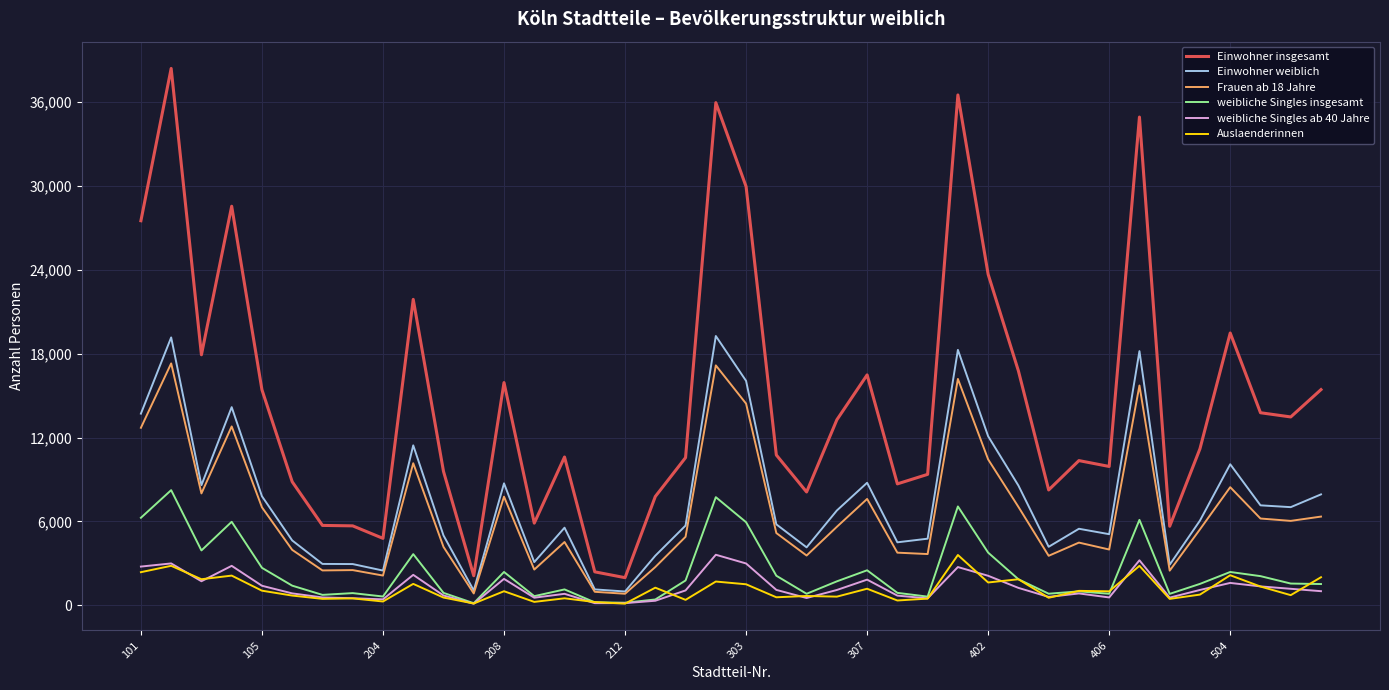

What is the sum of all Einwohner insgesamt values?

593554